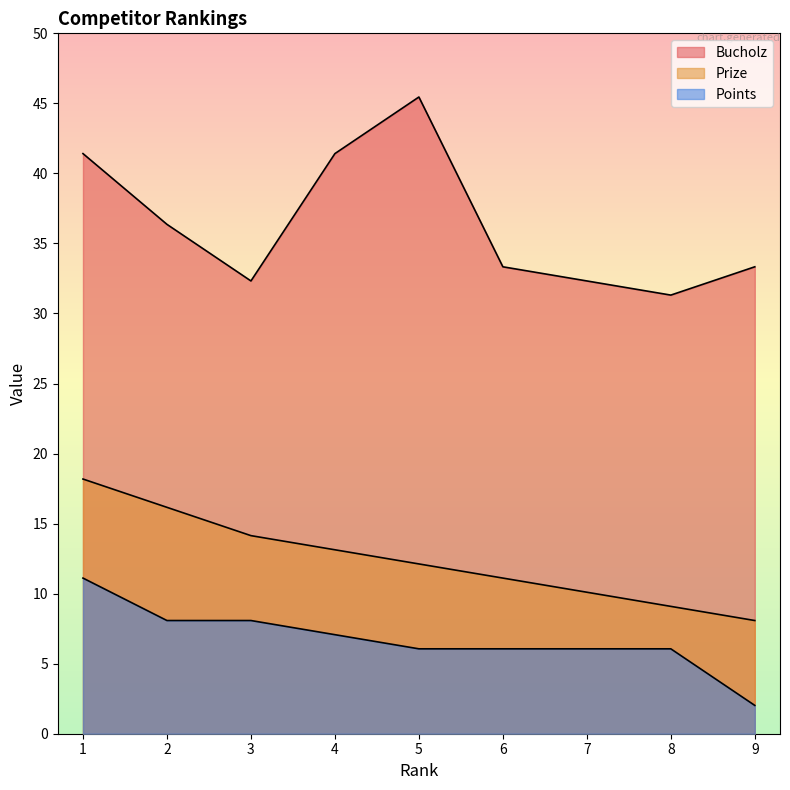

True or false: Points has more than 2 points higher than both neighbors.

False